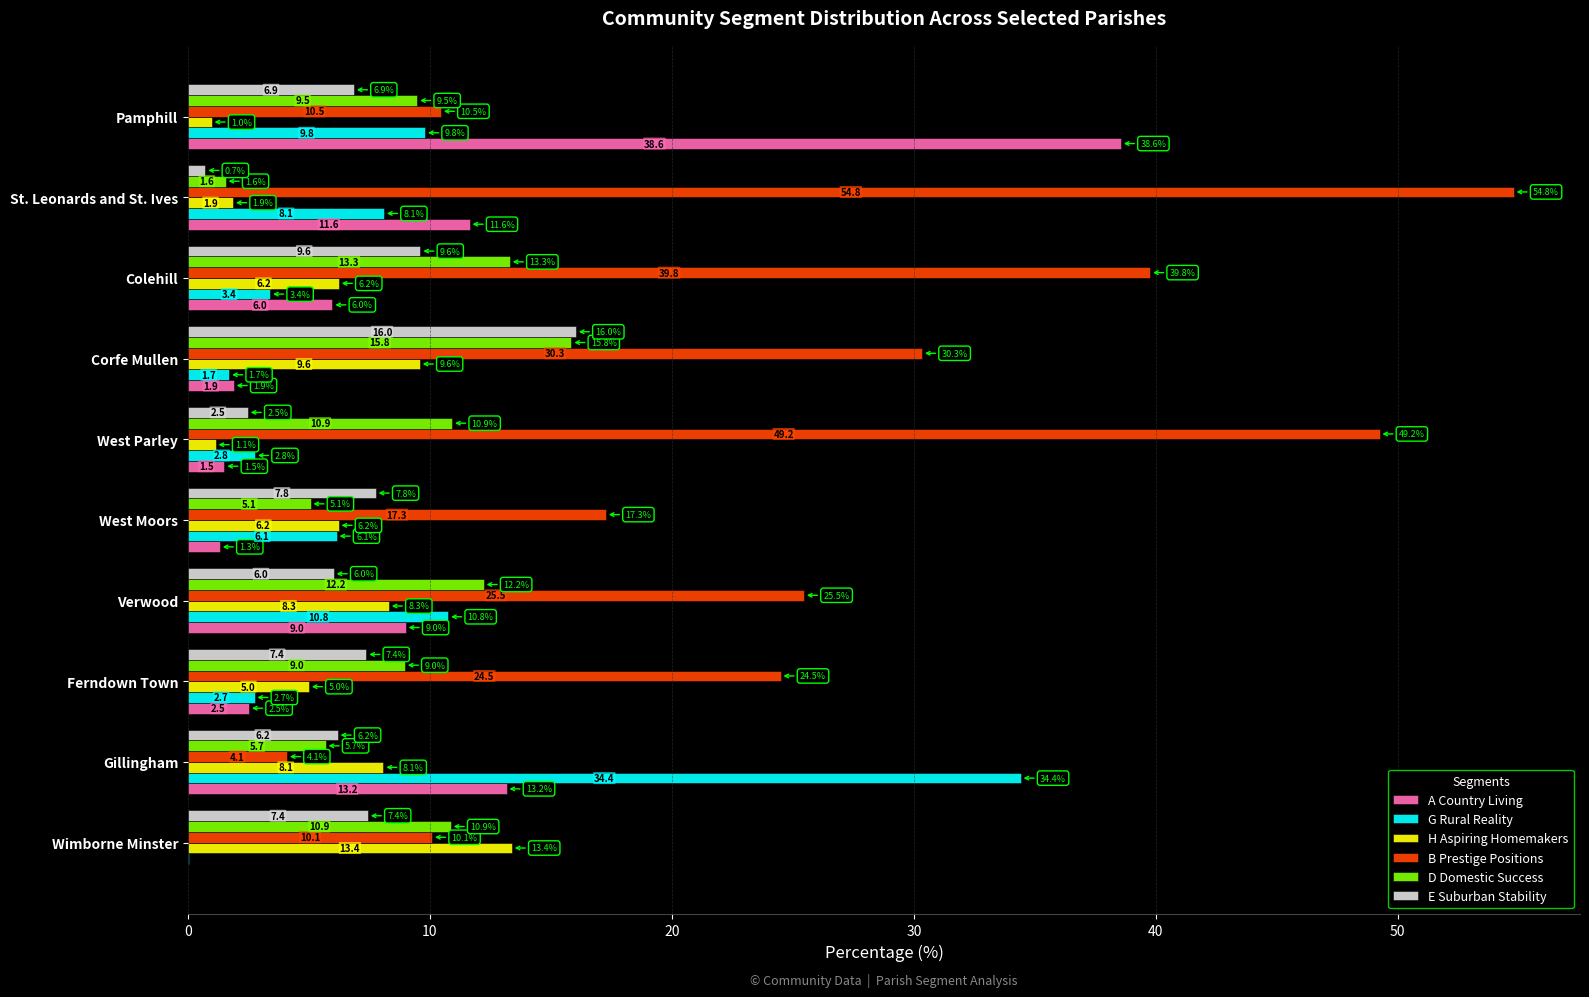

The E Suburban Stability series shows 0.7 at St. Leonards and St. Ives. True or false?

True